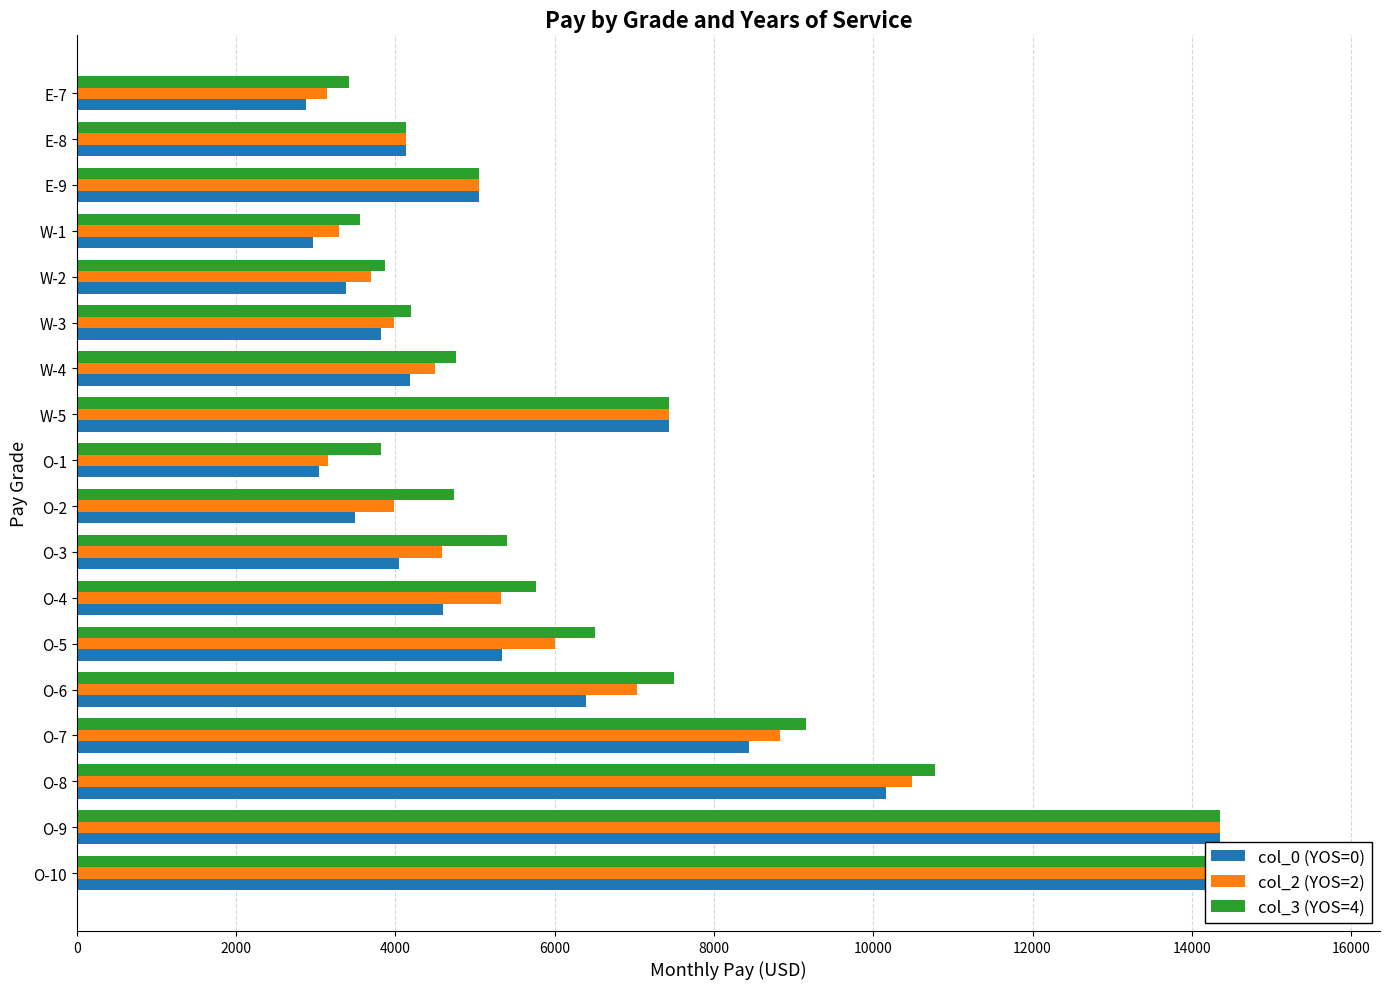

Which has a higher value, E-7 or O-3?

O-3